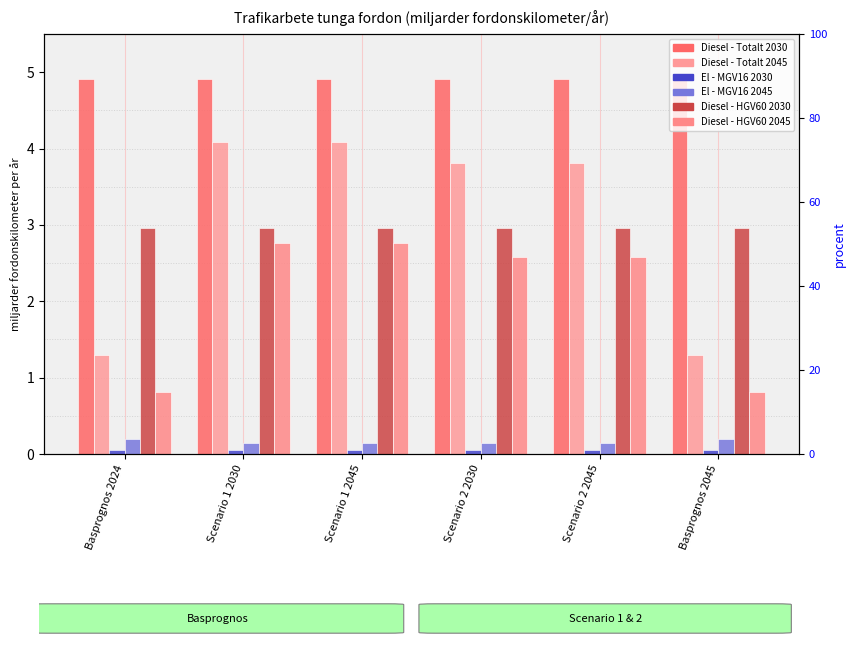

Rank the series by their maximum value, from lowest to highest.

El - MGV16 2030, El - MGV16 2045, Diesel - HGV60 2045, Diesel - HGV60 2030, Diesel - Totalt 2045, Diesel - Totalt 2030